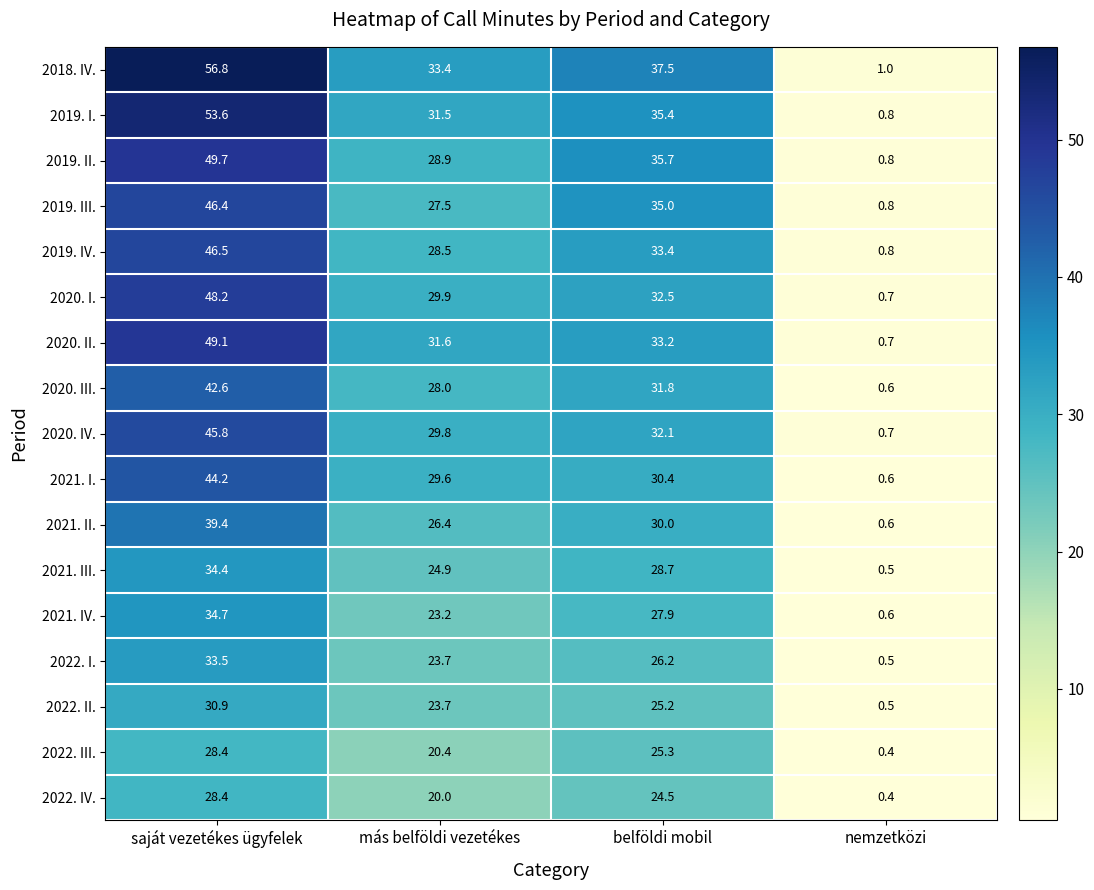

Which series changed the most between más belföldi vezetékes and belföldi mobil?

2019. III.